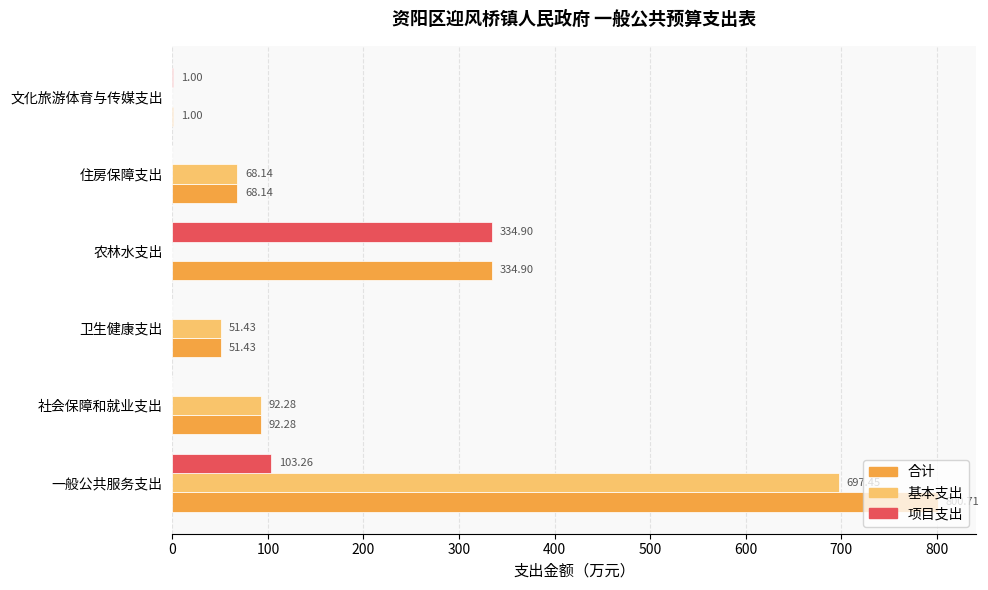

Which series has the largest total across all categories?

合计